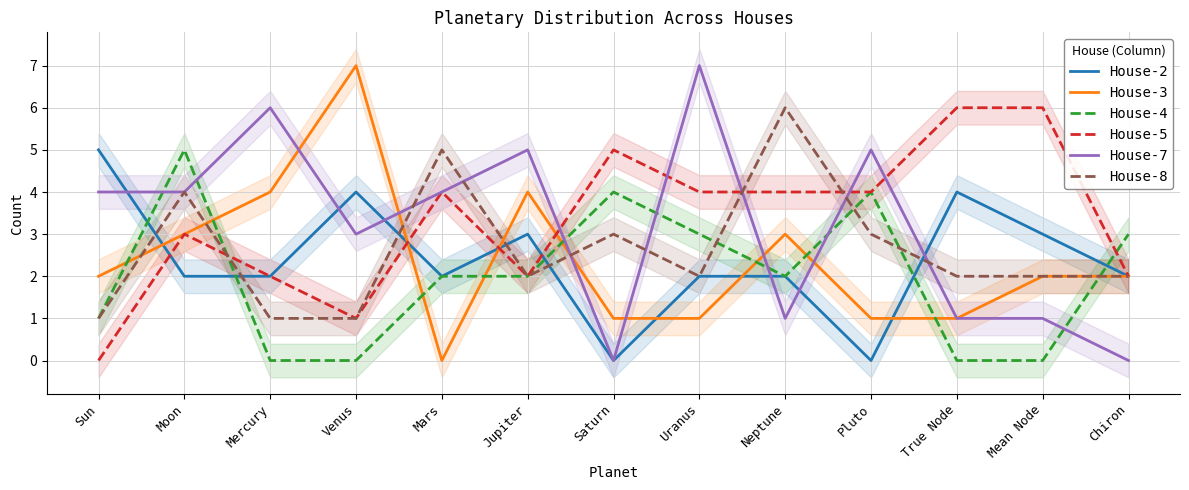

How many interior local peaks does the House-8 series have?

4